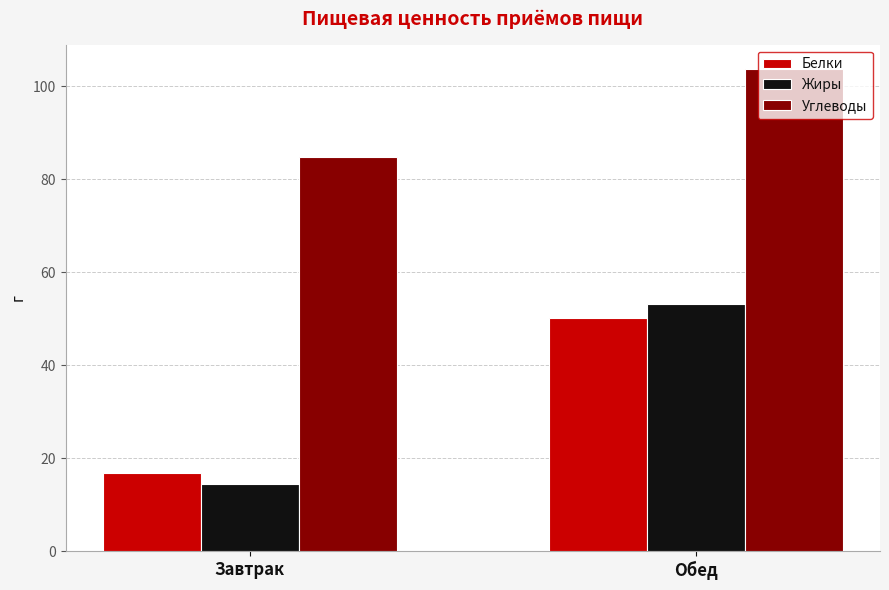

Which series has the largest total across all categories?

Углеводы